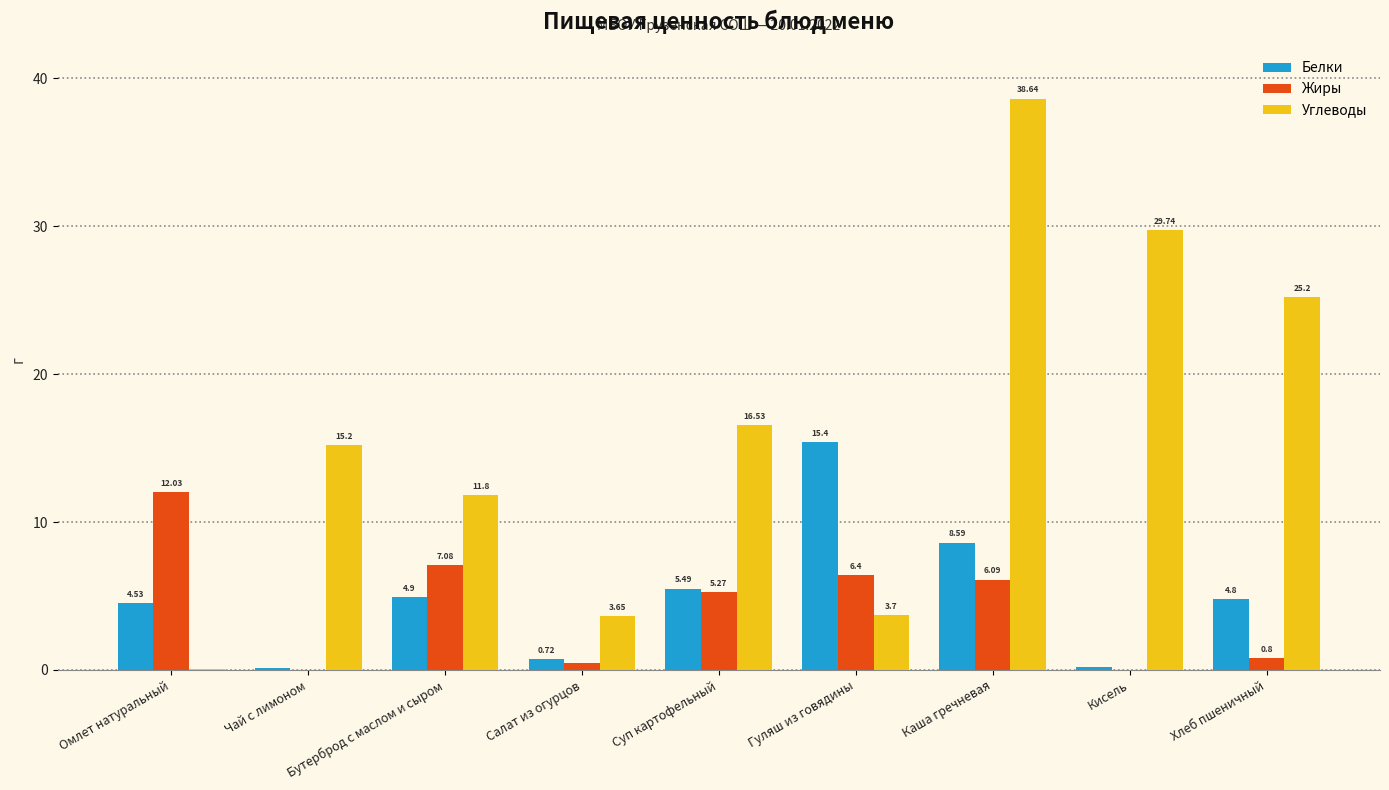

What is the total value across all series at Хлеб пшеничный?

30.8